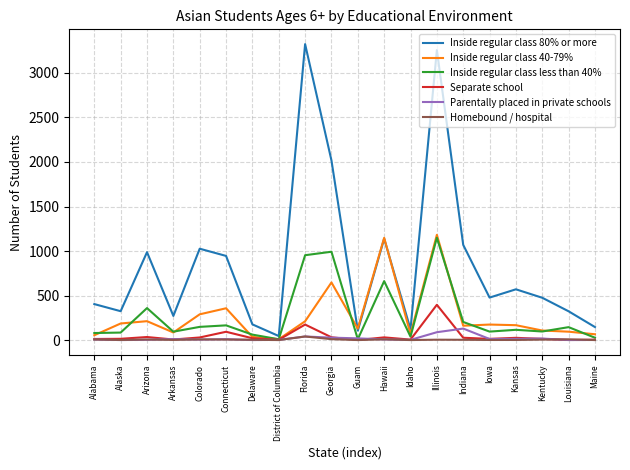

Which series has the largest range (max minus min)?

Inside regular class 80% or more